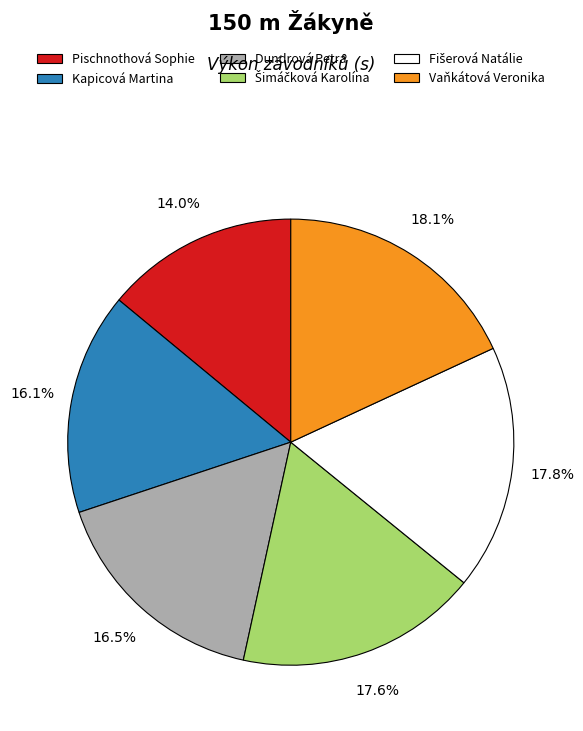

Between Kapicová Martina and Vaňkátová Veronika, which is larger?

Vaňkátová Veronika